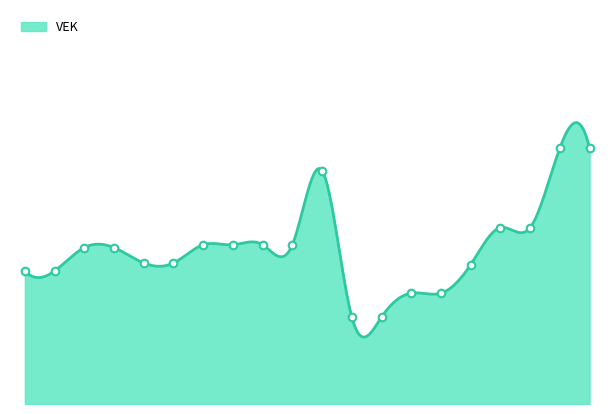

Which has a higher value, 2019 opmaak - ontwerp or 2022 Opmaak - goedgekeurd?

2022 Opmaak - goedgekeurd